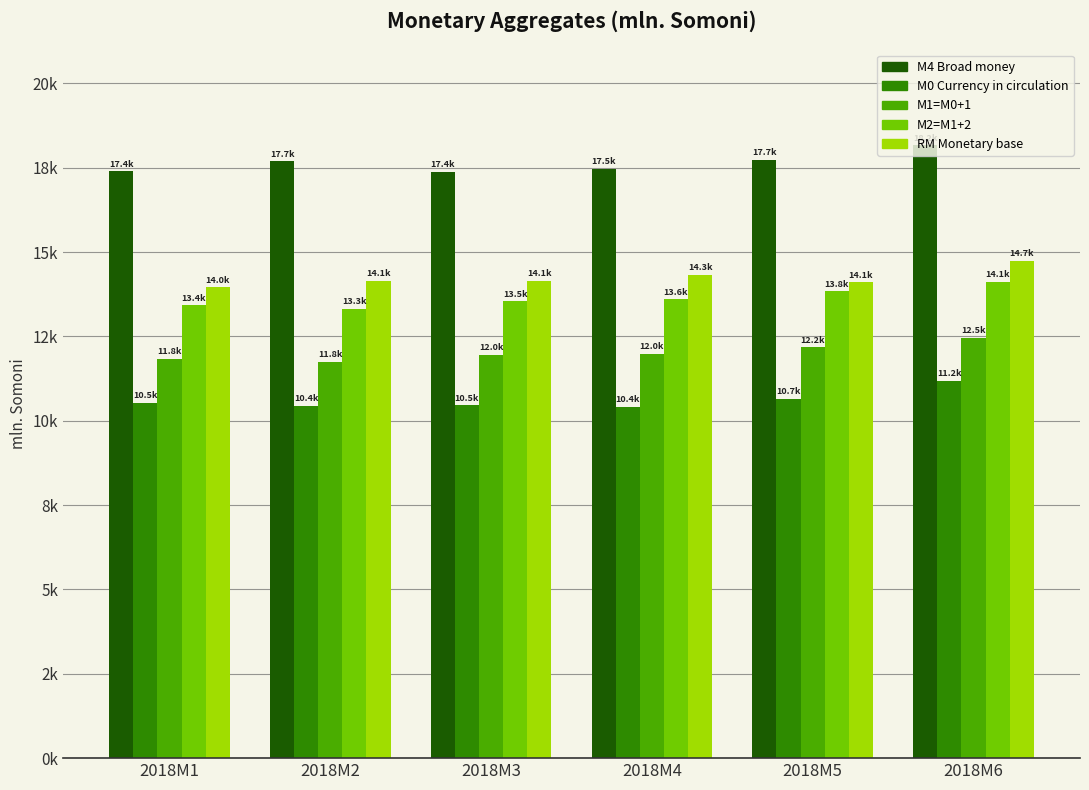

What is the difference between the maximum and minimum values in the М2=M1+2 series?

802.8